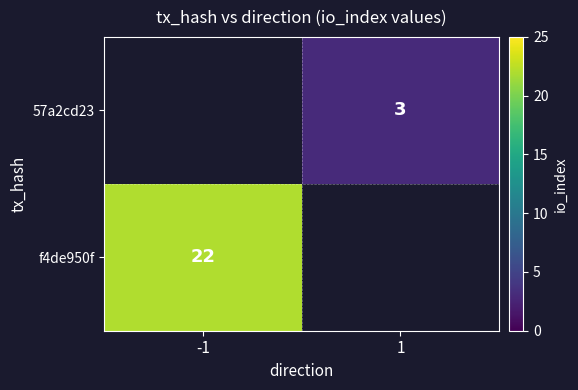

At which label does f4de950f reach its minimum?

1